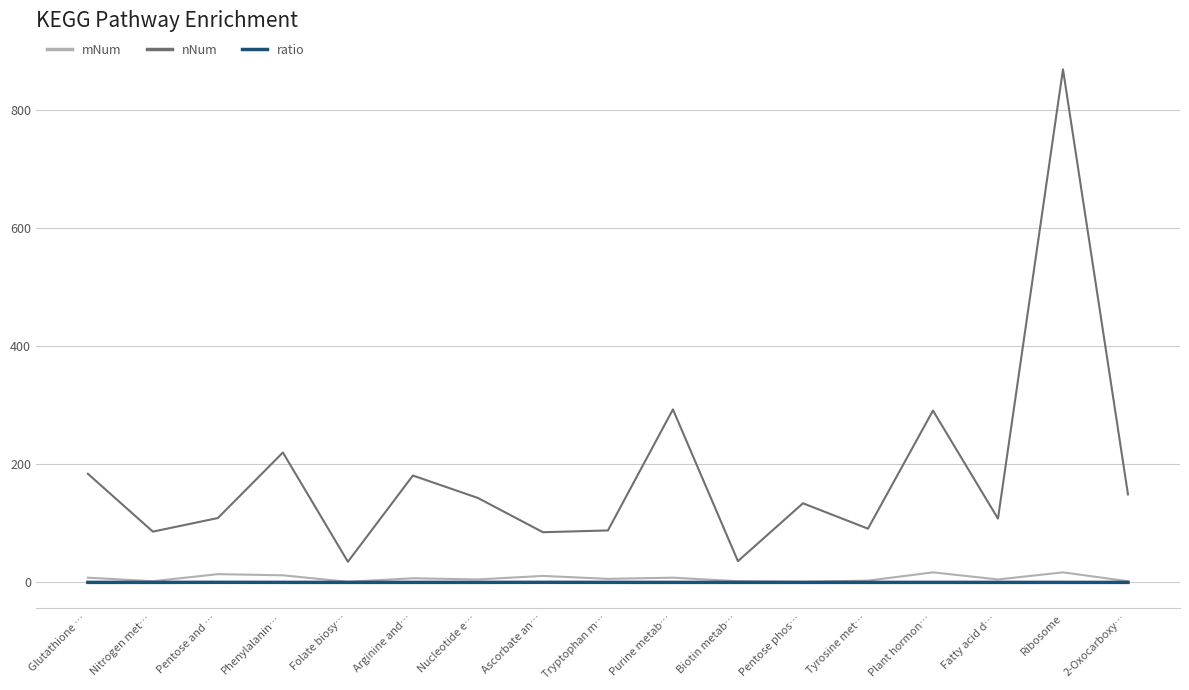

In ratio, how many points are higher than both neighbors (excluding endpoints)?

5